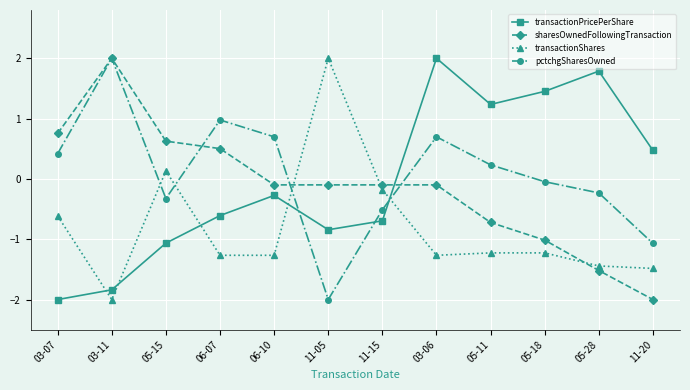

Which series changed the most between 03-07 and 11-20?

sharesOwnedFollowingTransaction